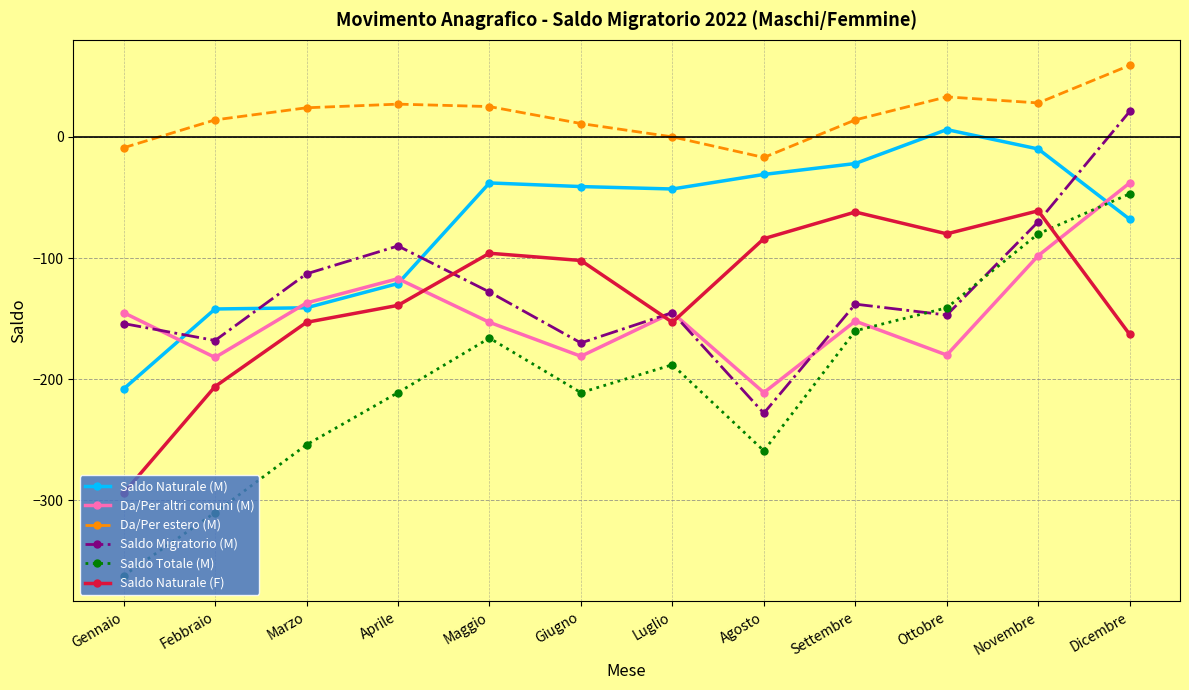

What value does the Saldo Totale (M) series have at Luglio?

-188